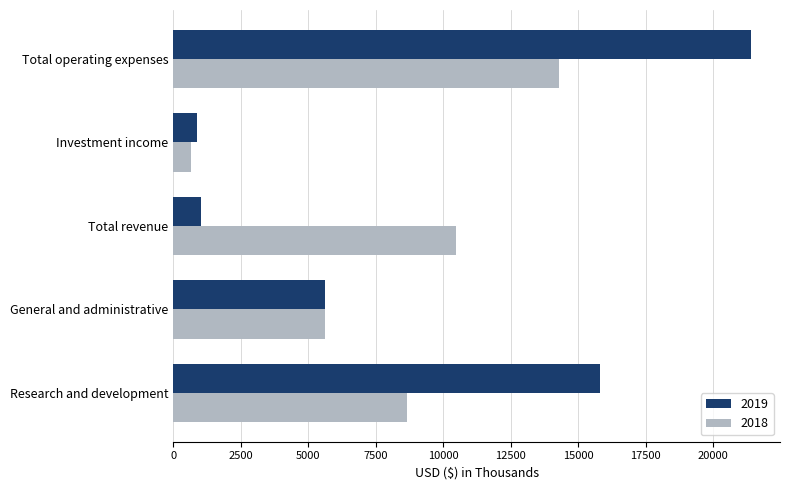

What is the spread (max minus min) of values at Total operating expenses?

7113